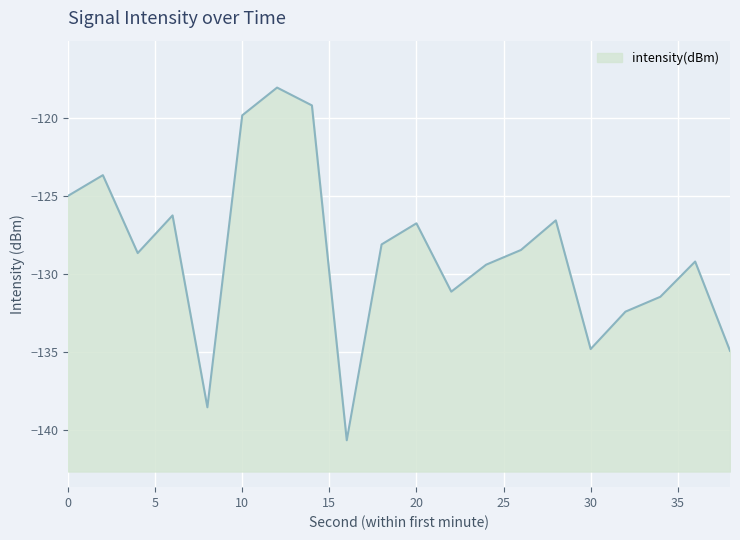

What is the change in value from 2 to 8?

-14.8